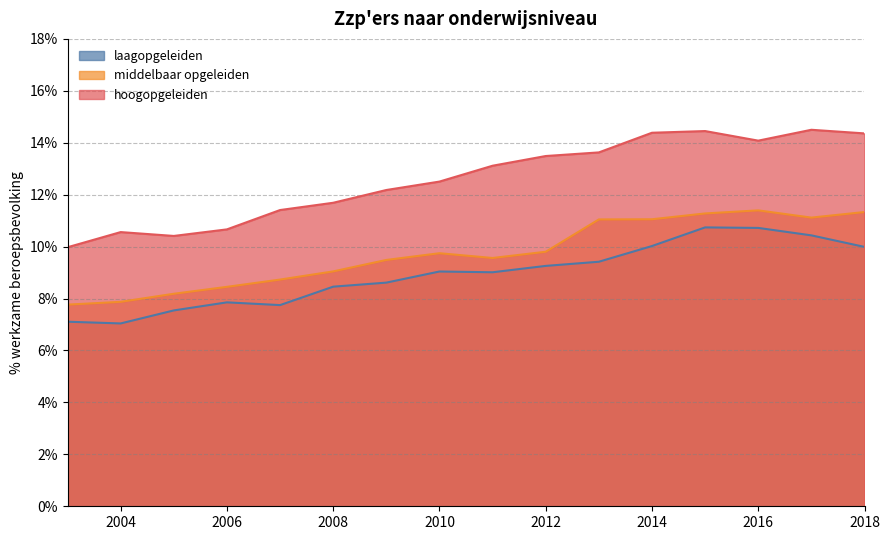

True or false: hoogopgeleiden and middelbaar opgeleiden cross at least once.

False